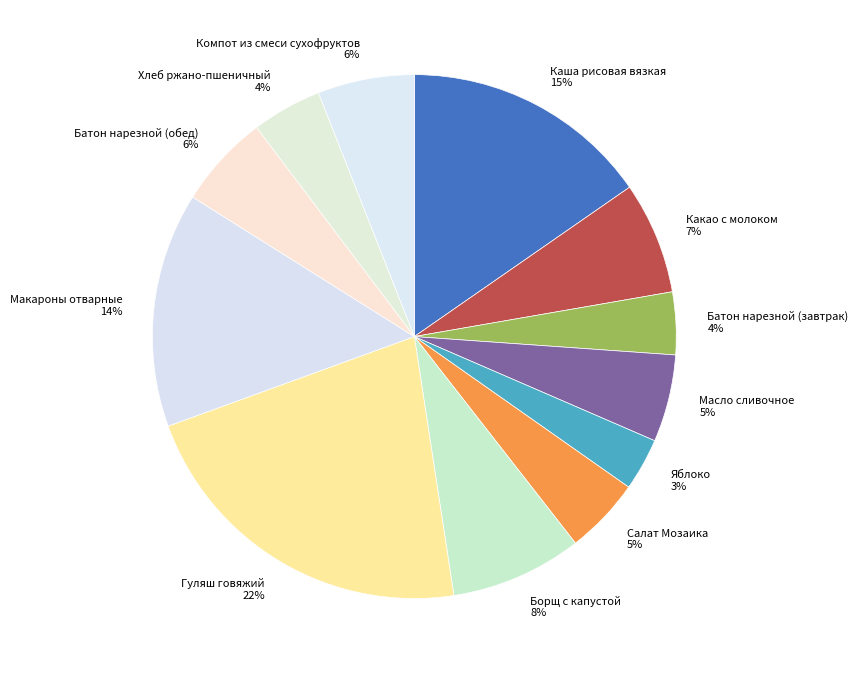

To the nearest percent, what is the difference between the largest and smallest slice percentages?

19%